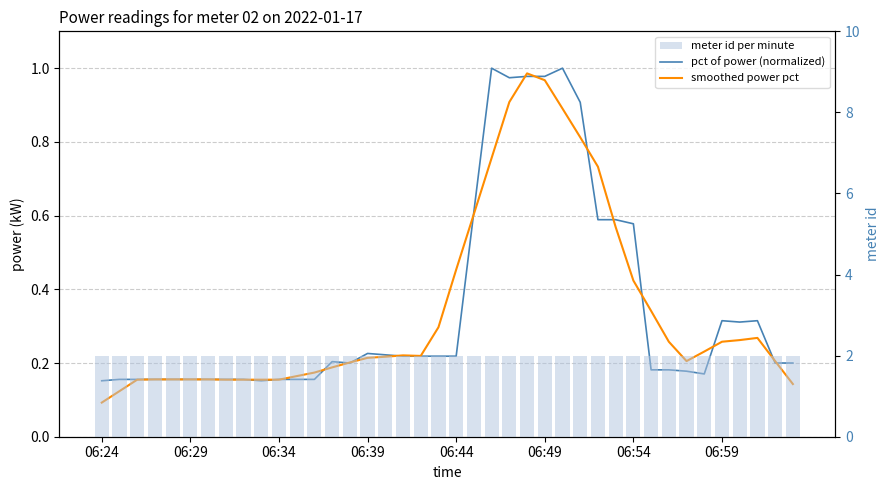

What is the sum of all smoothed power pct values?

13.8